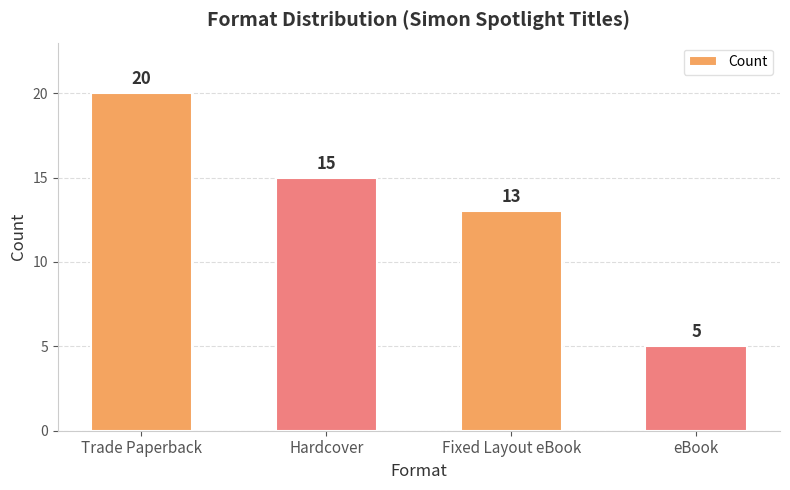

Rank the categories by value from highest to lowest.

Trade Paperback, Hardcover, Fixed Layout eBook, eBook